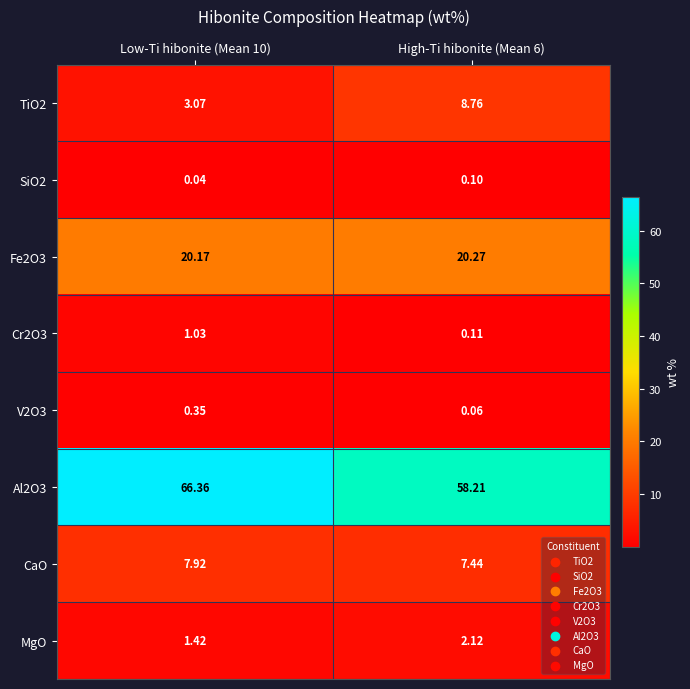

How many data points does each series have?

2